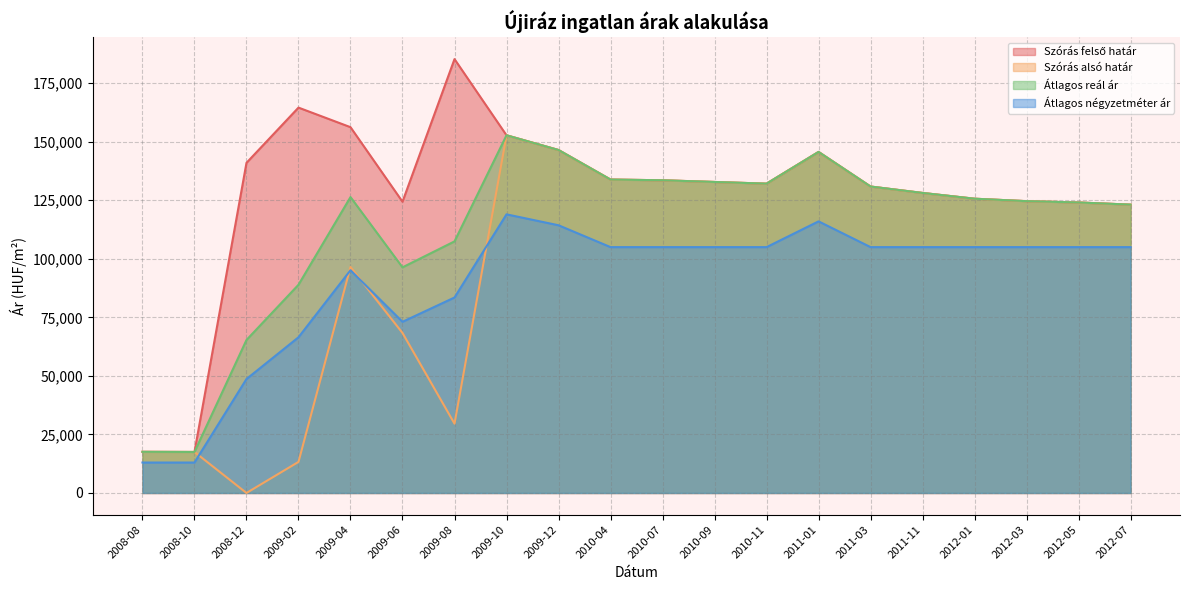

Which category has the lowest value in the Szórás alsó határ series?

2008-12